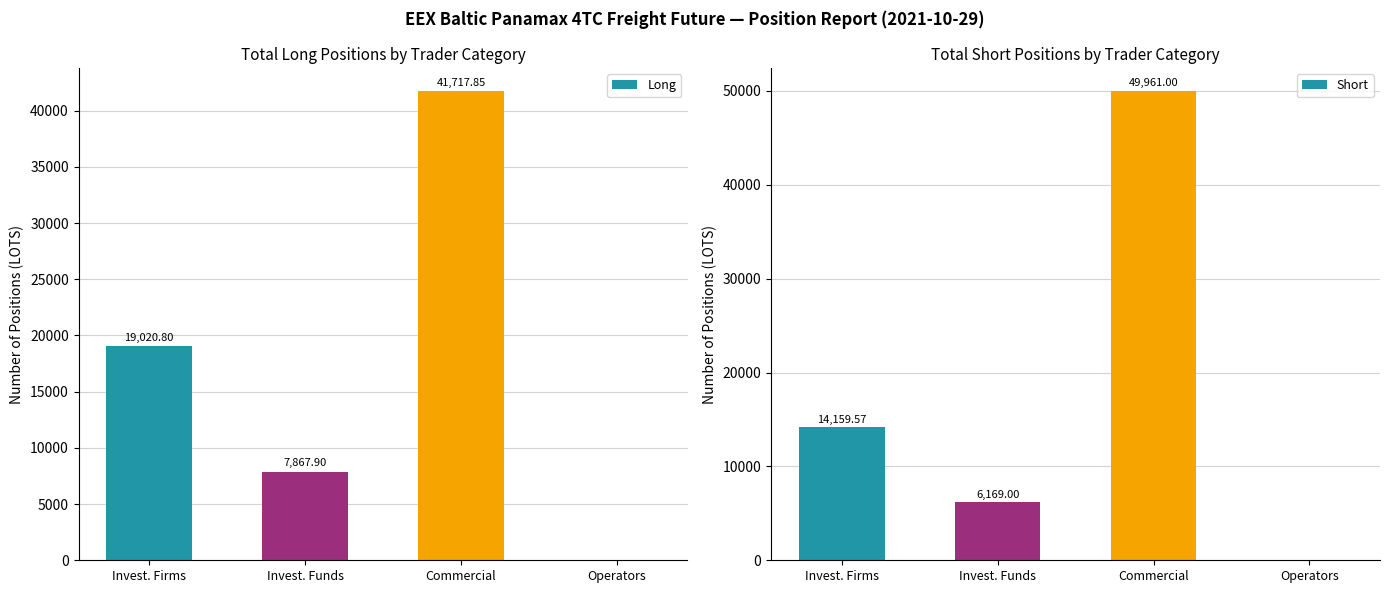

Between Operators and Commercial, which is larger?

Commercial